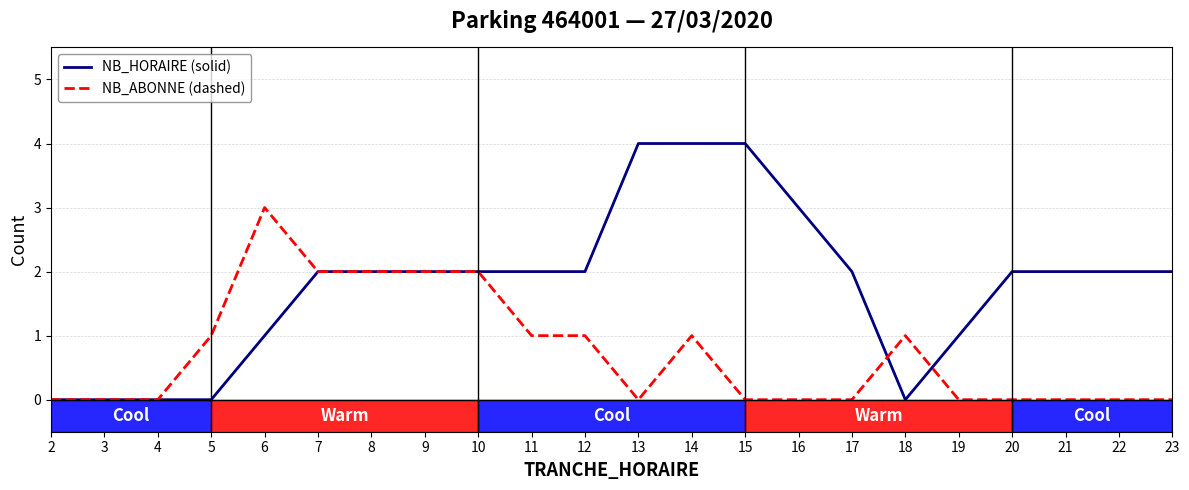

Reading left to right, list all the values displayed in this chart.

NB_HORAIRE: 2=0	3=0	4=0	5=0	6=1	7=2	8=2	9=2	10=2	11=2	12=2	13=4	14=4	15=4	16=3	17=2	18=0	19=1	20=2	21=2	22=2	23=2
NB_ABONNE: 2=0	3=0	4=0	5=1	6=3	7=2	8=2	9=2	10=2	11=1	12=1	13=0	14=1	15=0	16=0	17=0	18=1	19=0	20=0	21=0	22=0	23=0